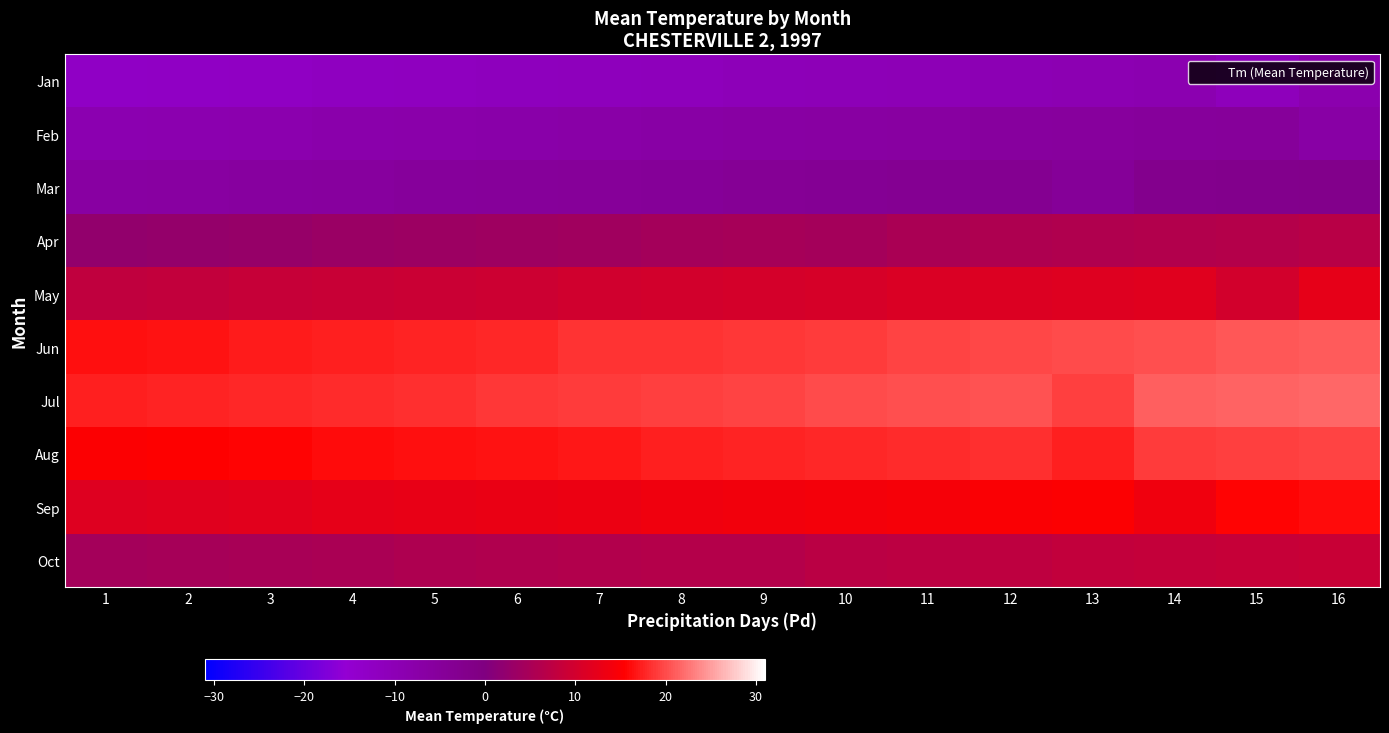

How many data points does each series have?

16